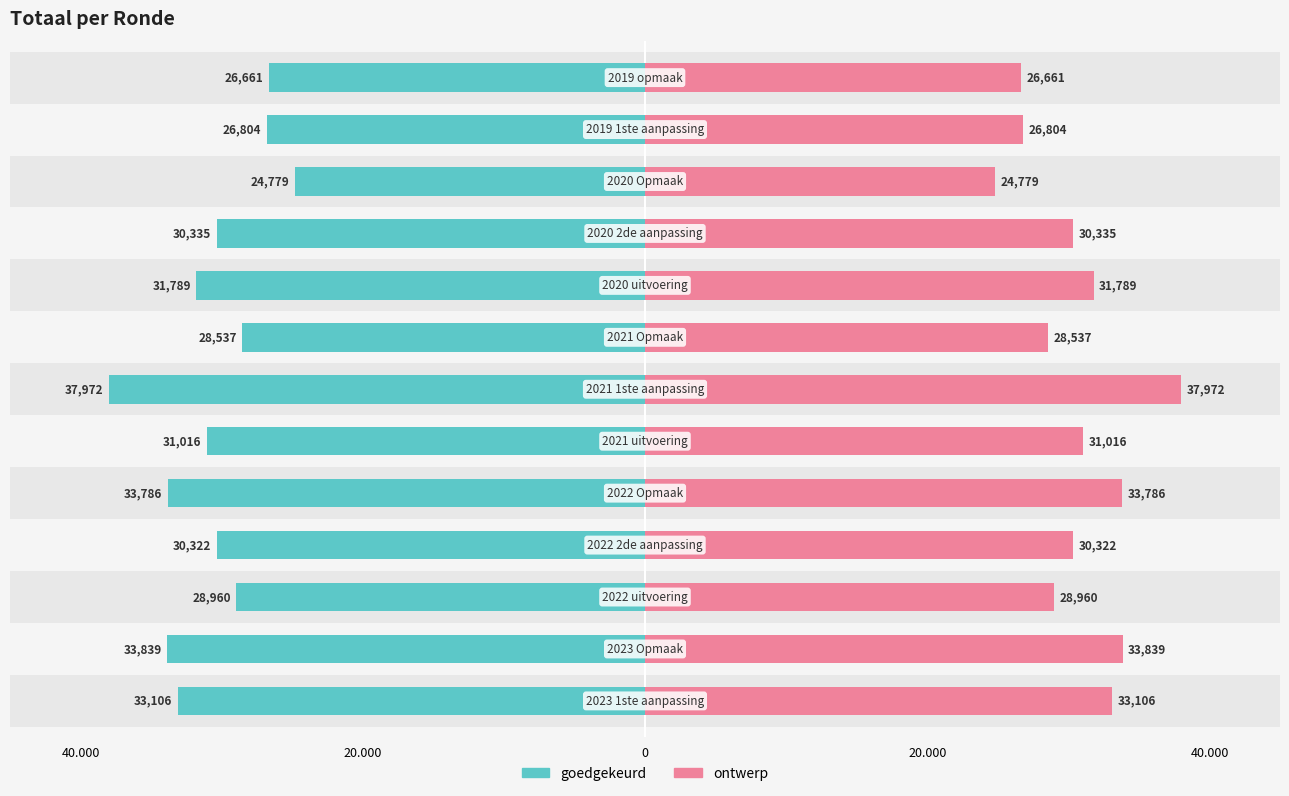

Reading left to right, transcribe all the data shown in this chart.

goedgekeurd: -33106	-33839	-28960	-30322	-33786	-31016	-37972	-28537	-31789	-30335	-24779	-26804	-26661
ontwerp: 33106	33839	28960	30322	33786	31016	37972	28537	31789	30335	24779	26804	26661